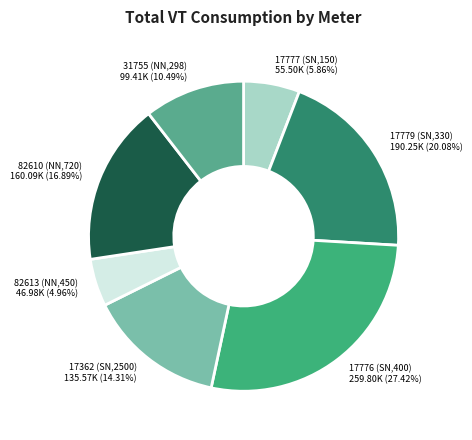

Rank the categories by value from highest to lowest.

17776 (SN,400), 17779 (SN,330), 82610 (NN,720), 17362 (SN,2500), 31755 (NN,298), 17777 (SN,150), 82613 (NN,450)